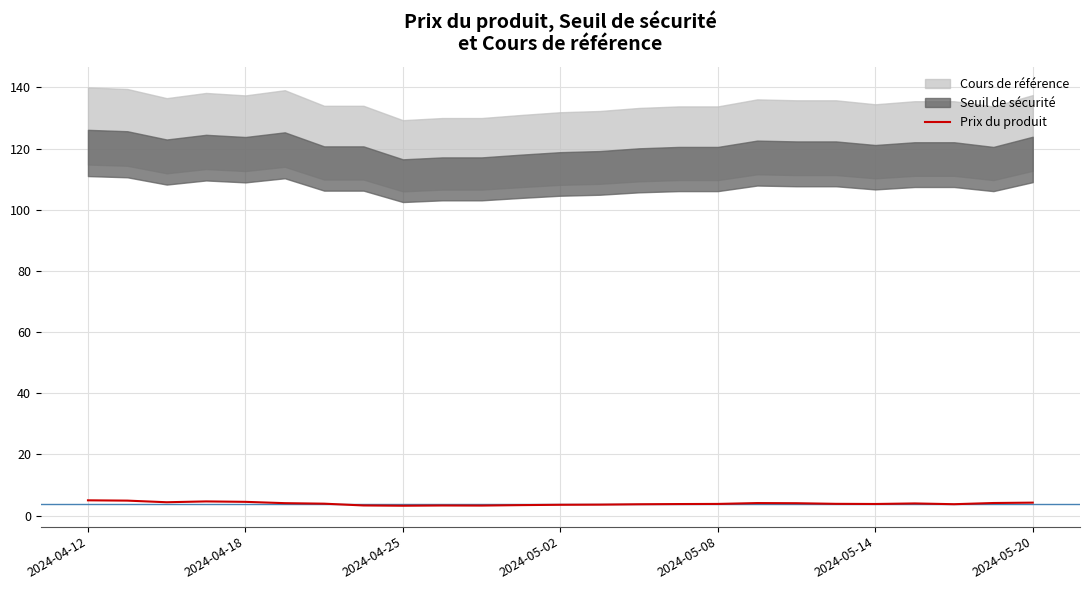

The chart shows a value of 3.8 at 15. True or false?

True